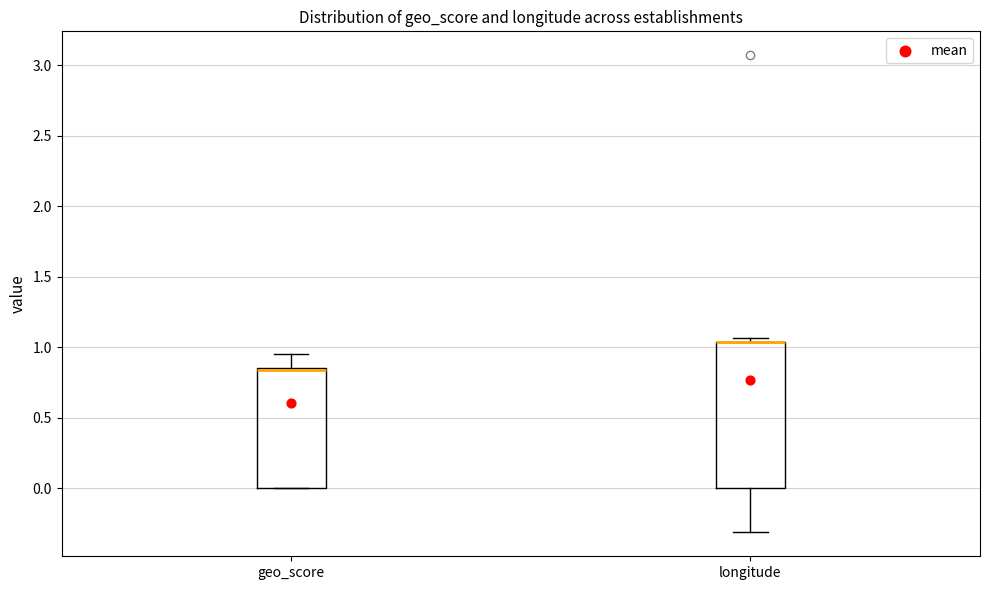

Reading left to right, read every box against the y-axis: the position of its median line, the range the box covers, and the ends of its whiskers. The values are not printed on the chart, so give them approximately, as read against the axis.

geo_score: median 0.85 (drawn on the box's upper edge), box 0.00 to 0.85, whiskers 0.00 to 0.95
longitude: median 1.05 (drawn on the box's upper edge), box 0.00 to 1.05, whiskers -0.30 to 1.05 (just above the box's upper edge)